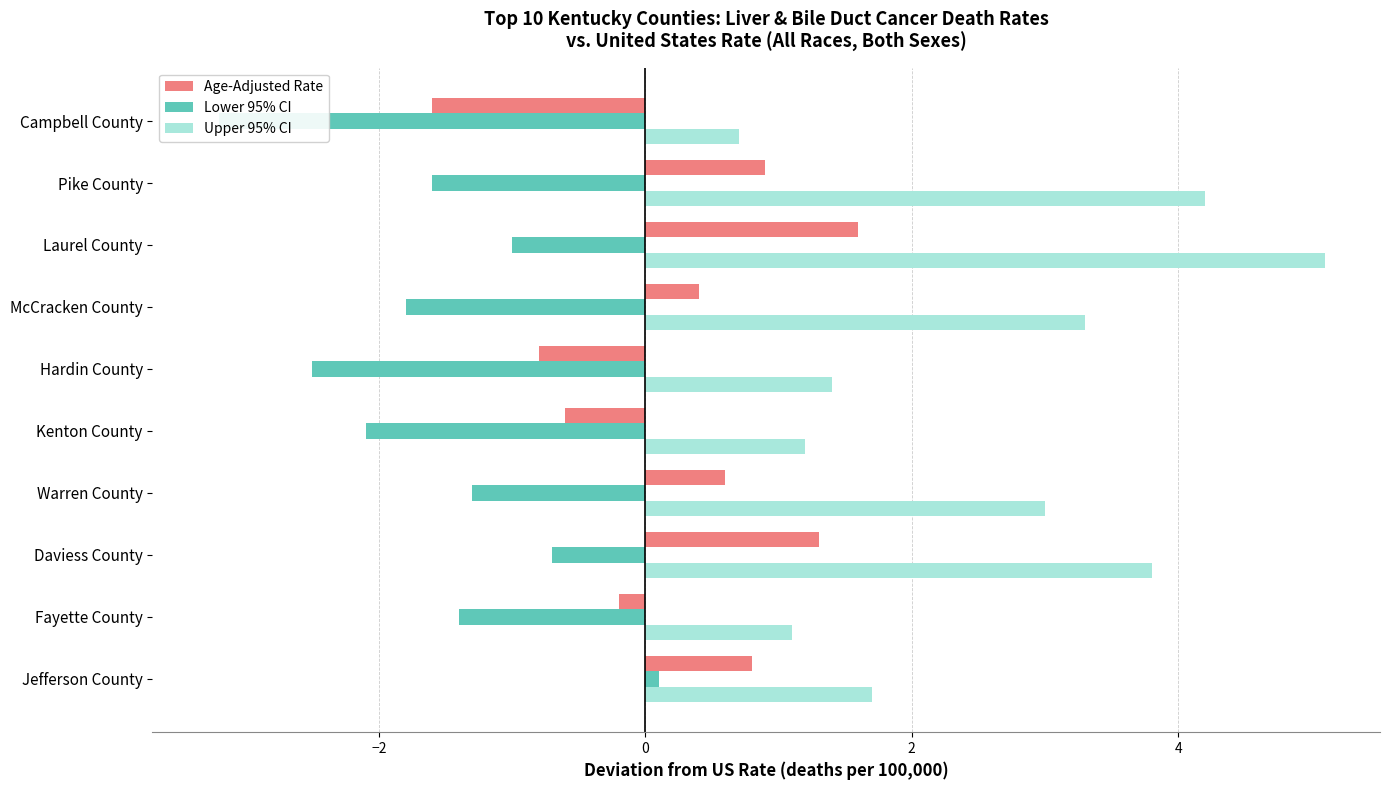

At how many categories does at least one series exceed 3?

4